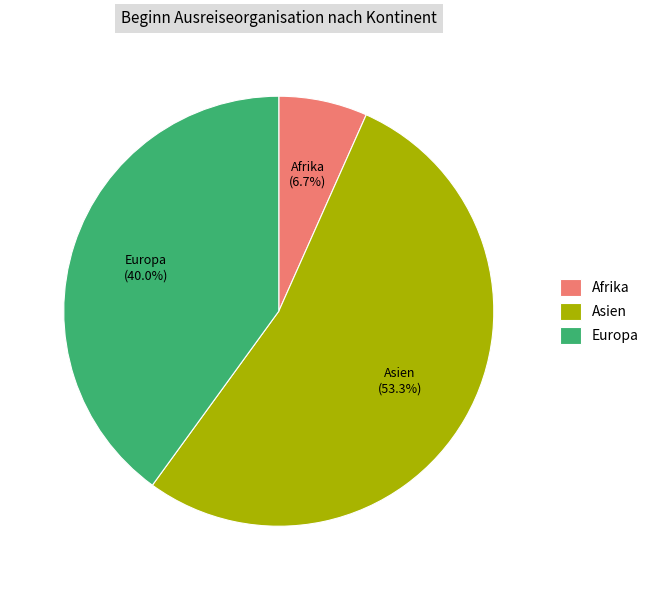

To the nearest percent, what is the average slice percentage?

33%